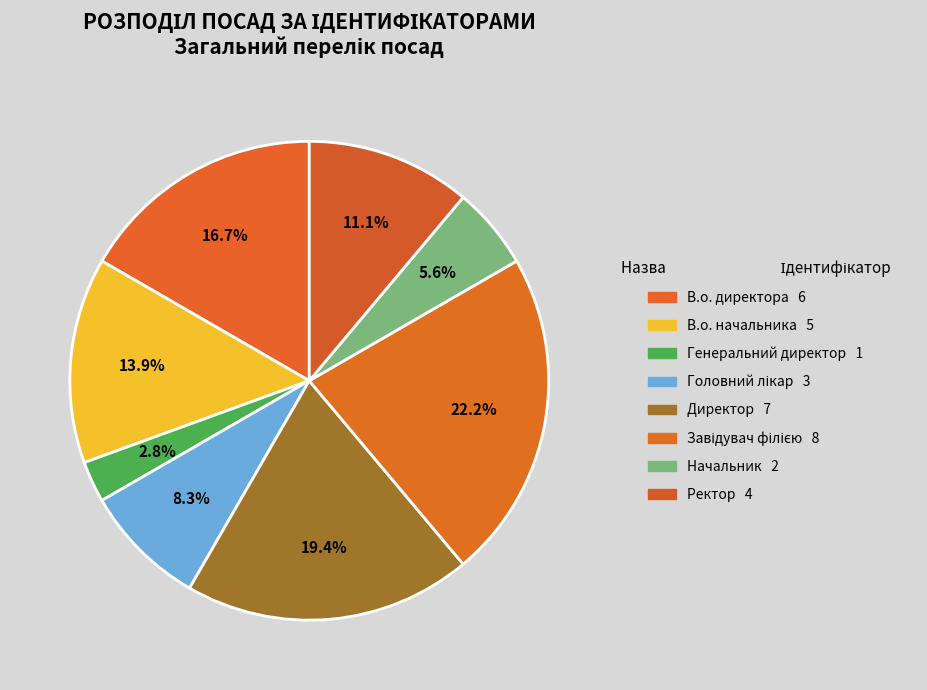

How many segments does this pie chart have?

8